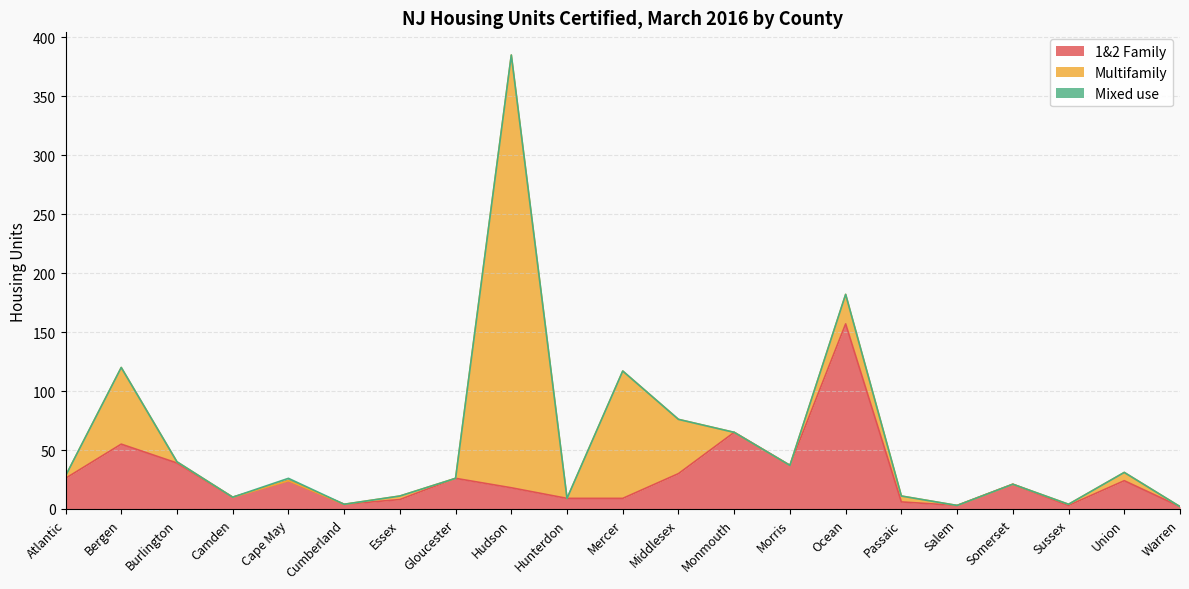

True or false: Mixed use and Multifamily intersect in this chart.

False